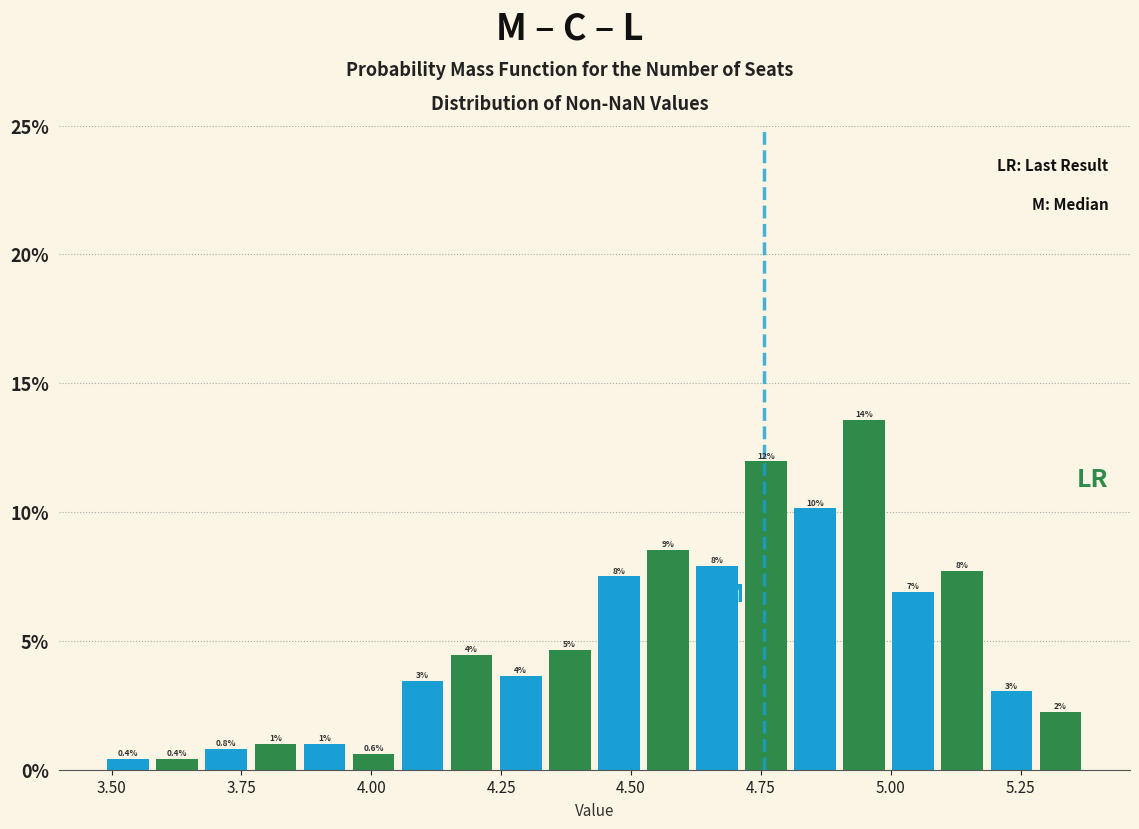

Read against the x-axis, roughly where is the centre of the tallest bar?

4.95